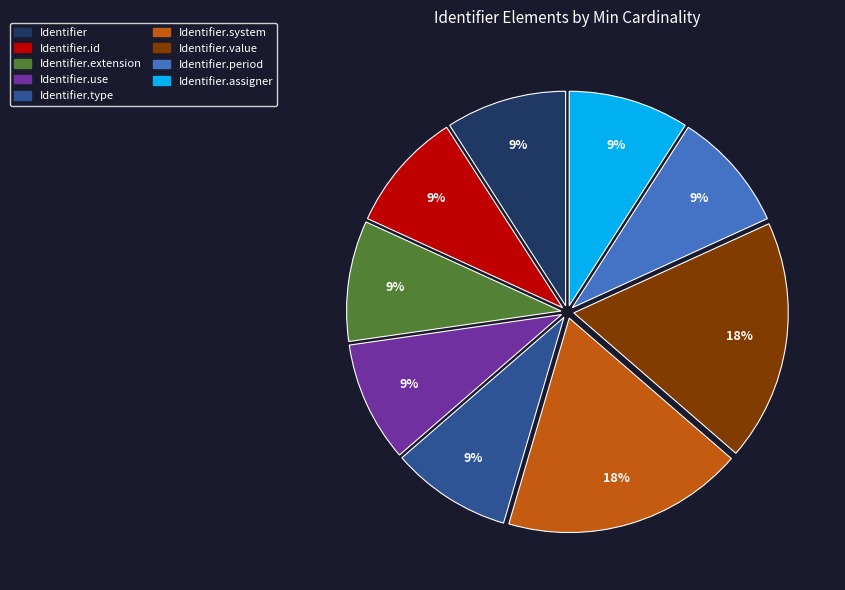

To the nearest percent, what is the average slice percentage?

11%